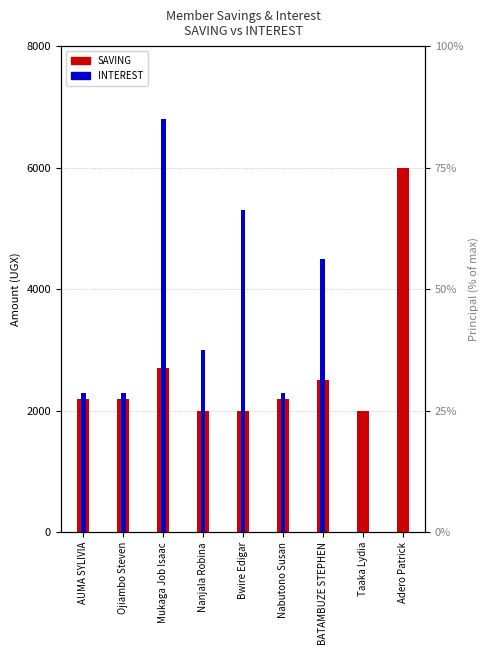

Between Mukaga Job Isaac and Nanjala Robina, which is larger?

Mukaga Job Isaac